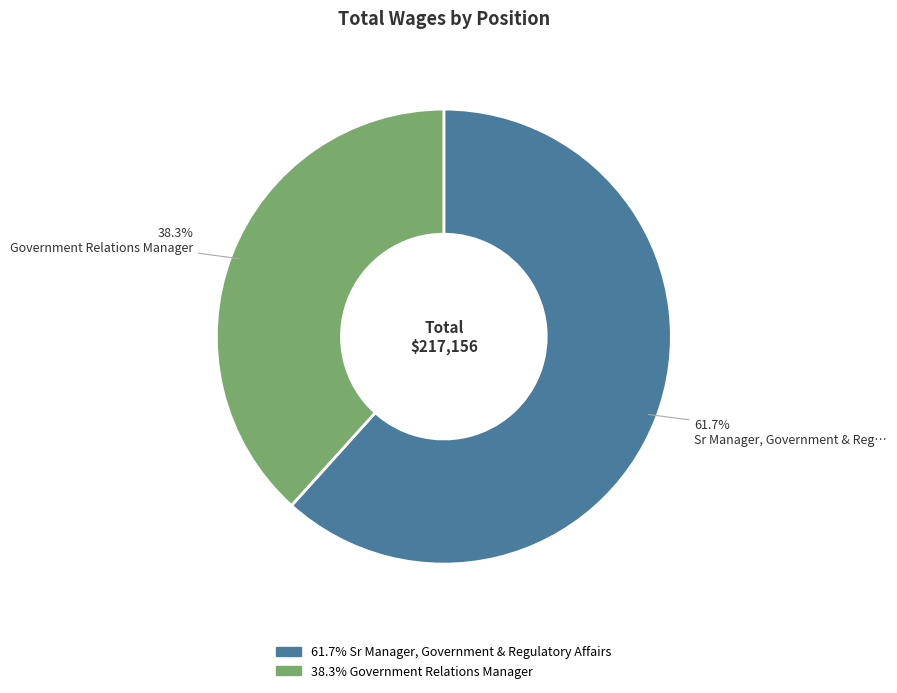

Does any single category account for the majority?

Yes